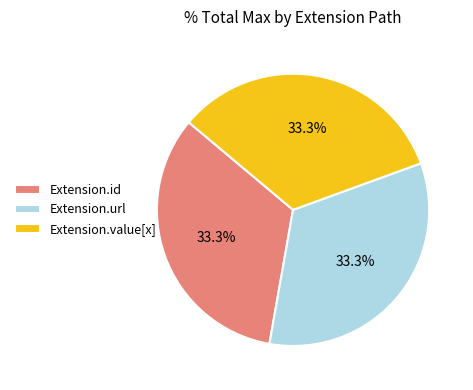

What portion of the pie excludes Extension.url?

66.7%